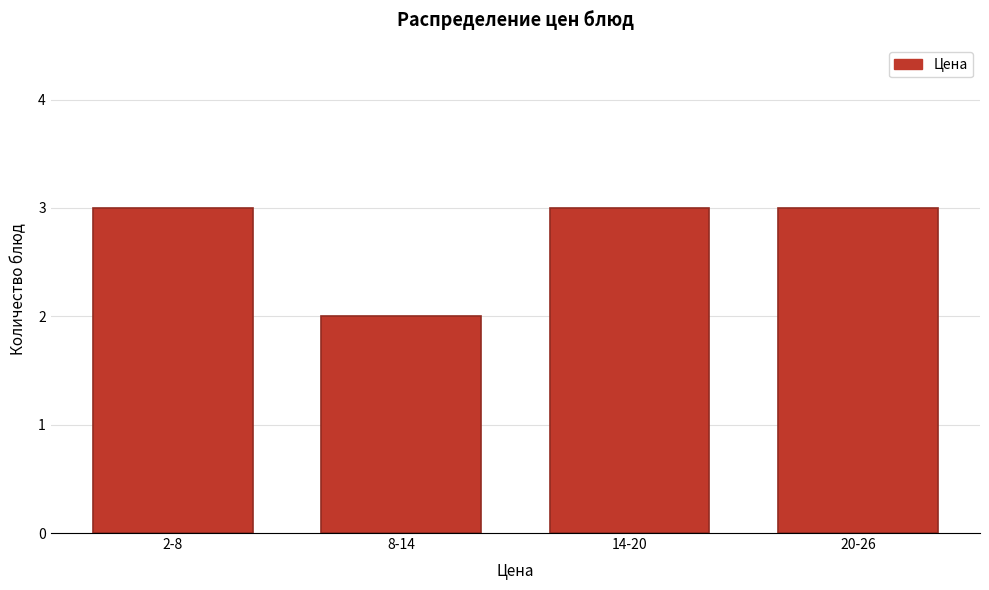

Reading left to right, extract all data points from this chart.

2-8=3	8-14=2	14-20=3	20-26=3